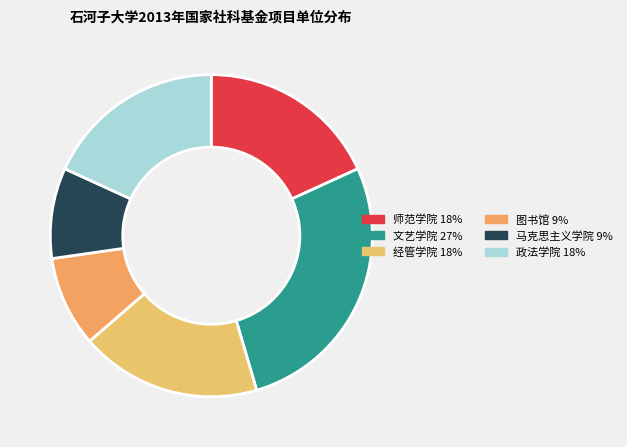

Is there a majority slice in this chart?

No